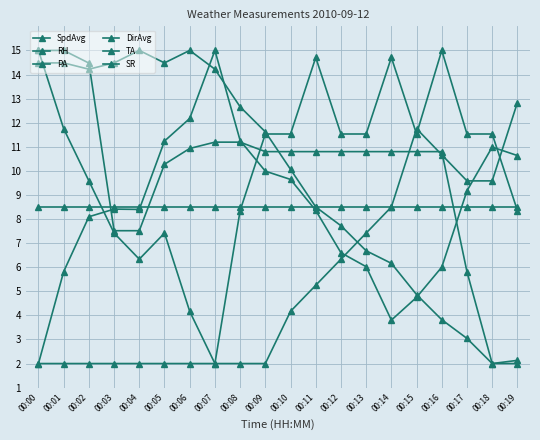

Is it true that PA equals 7.4 at 00:13?

True